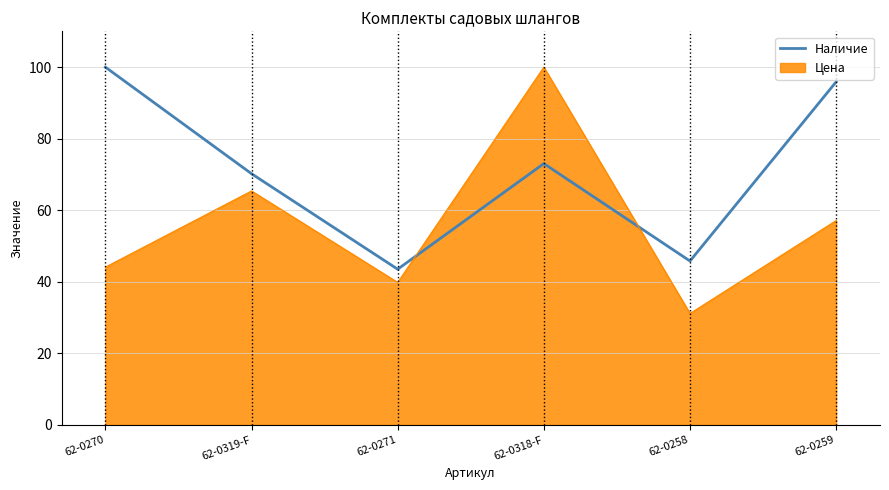

What is the smallest value displayed?

31.1